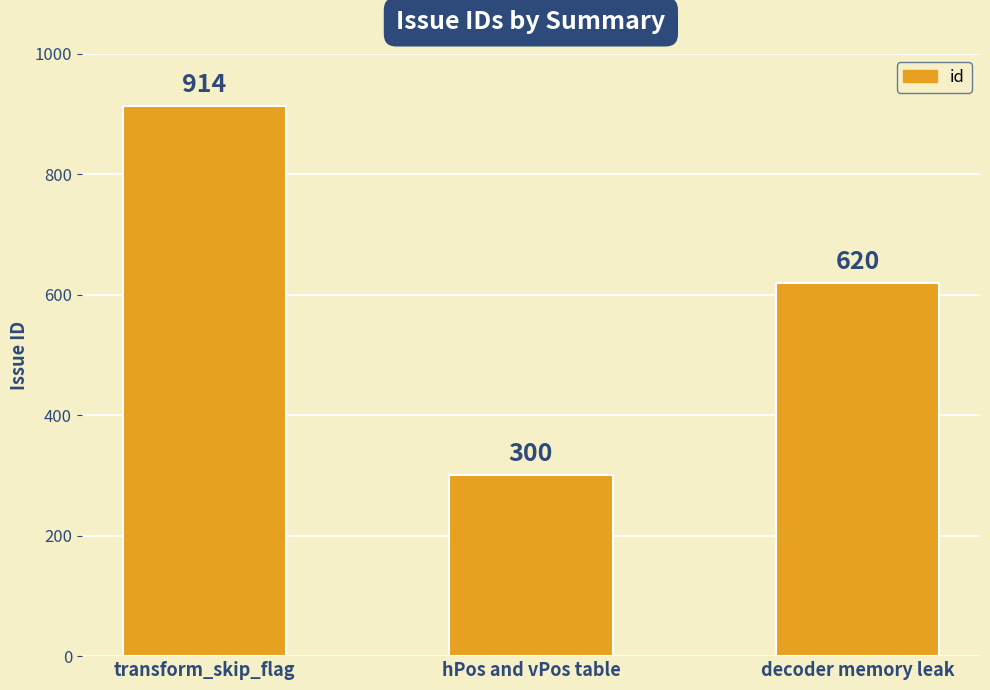

What is the difference between the maximum and minimum values?

614